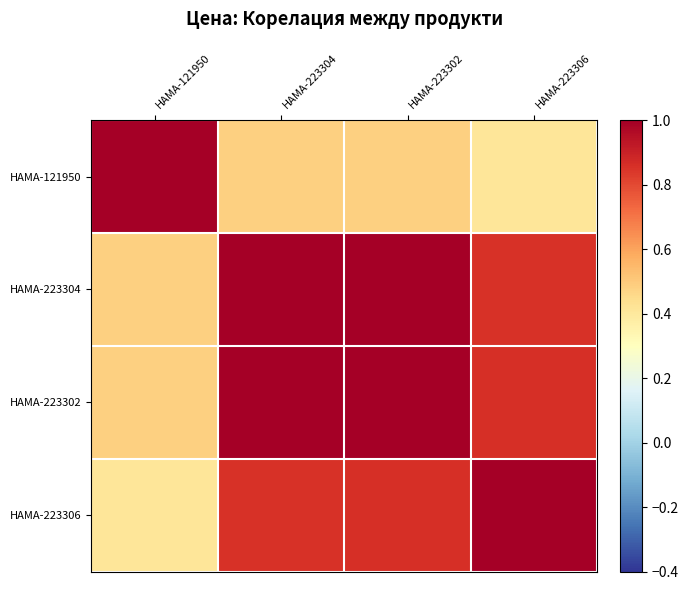

Which category has the lowest value across all series?

HAMA-223306